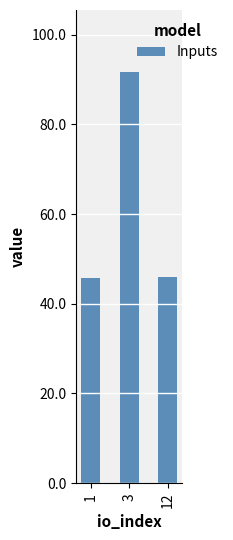

What is the maximum value shown in the chart?

91.7